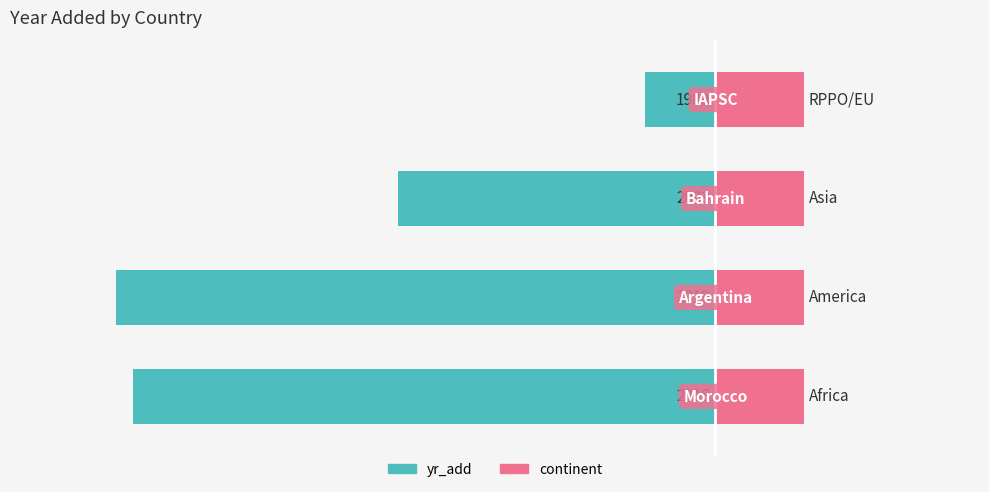

What is the maximum value shown in the chart?

0.6